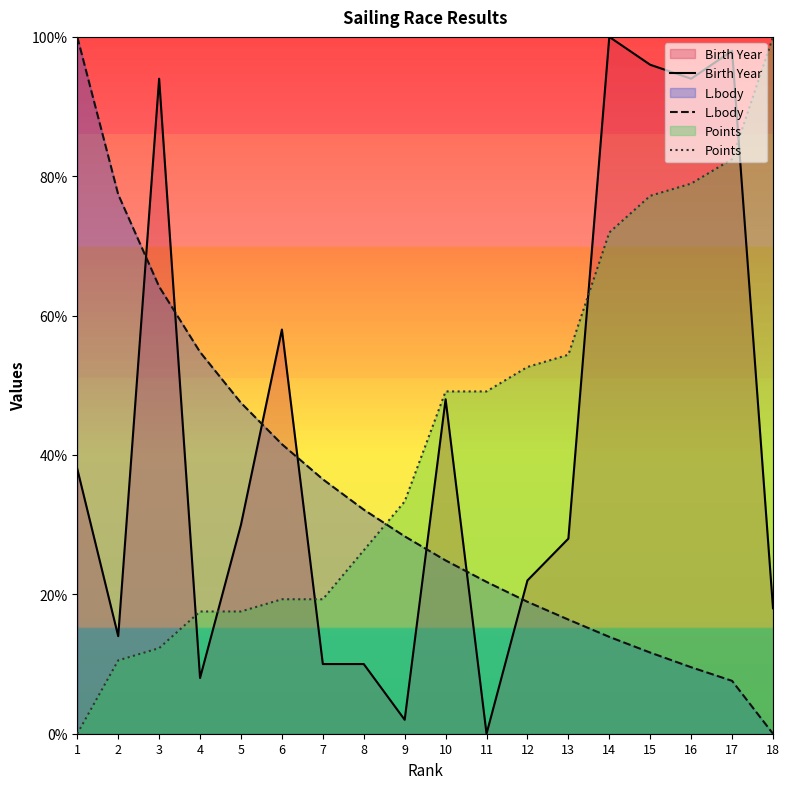

Reading left to right, transcribe all the data shown in this chart.

Birth Year: 1=38.0	2=14.0	3=94.0	4=8.0	5=30.0	6=58.0	7=10.0	8=10.0	9=2.0	10=48.0	11=0.0	12=22.0	13=28.0	14=100.0	15=96.0	16=94.0	17=98.0	18=18.0
L.body: 1=100.0	2=77.4	3=64.2	4=54.8	5=47.5	6=41.5	7=36.5	8=32.2	9=28.3	10=24.9	11=21.8	12=18.9	13=16.4	14=13.9	15=11.6	16=9.5	17=7.6	18=0.0
Points: 1=0.0	2=10.5	3=12.3	4=17.5	5=17.5	6=19.3	7=19.3	8=26.3	9=33.3	10=49.1	11=49.1	12=52.6	13=54.4	14=71.9	15=77.2	16=78.9	17=82.5	18=100.0